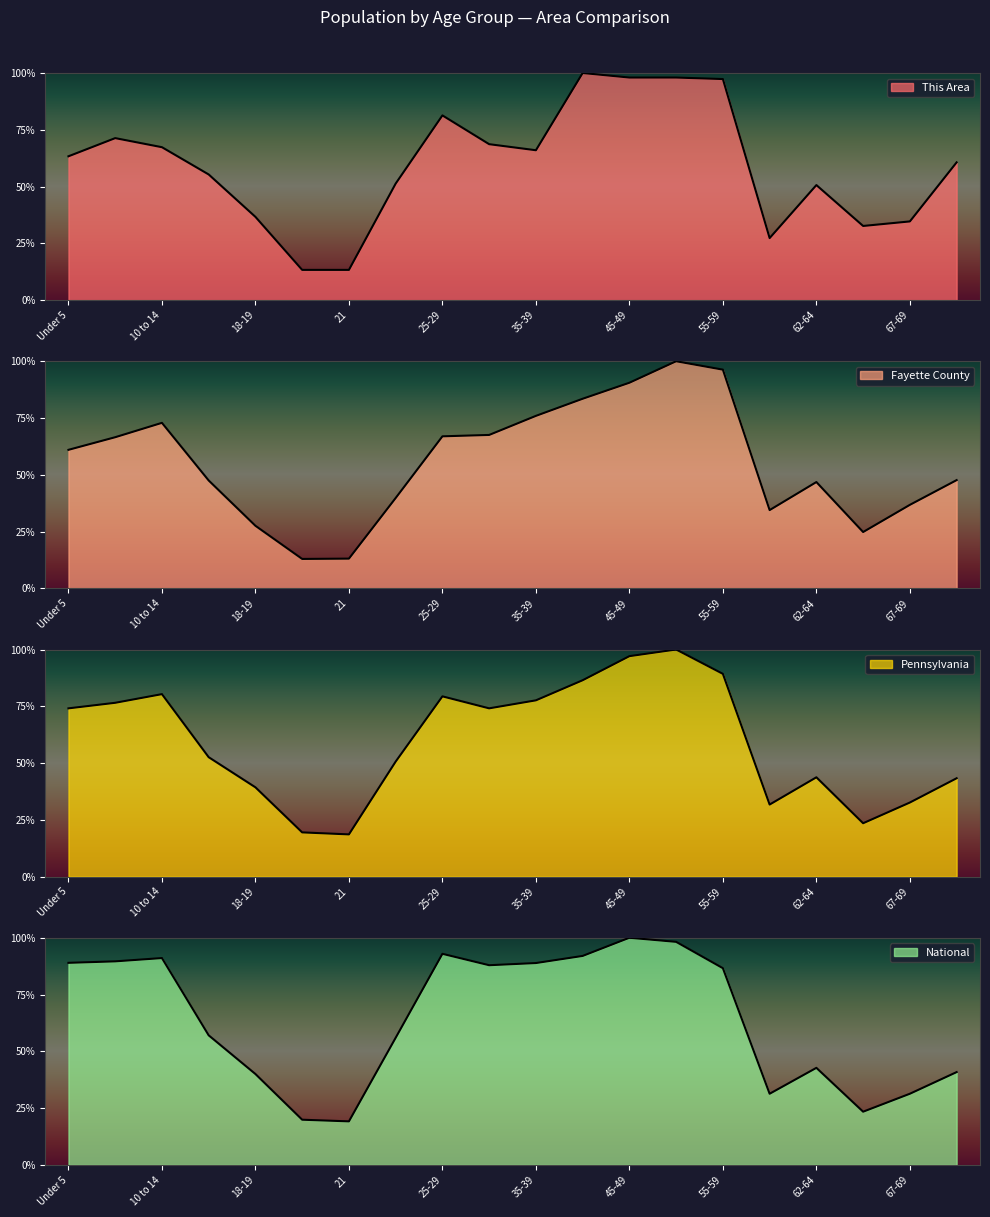

After their last crossing, which series has the higher values: National or This Area?

This Area